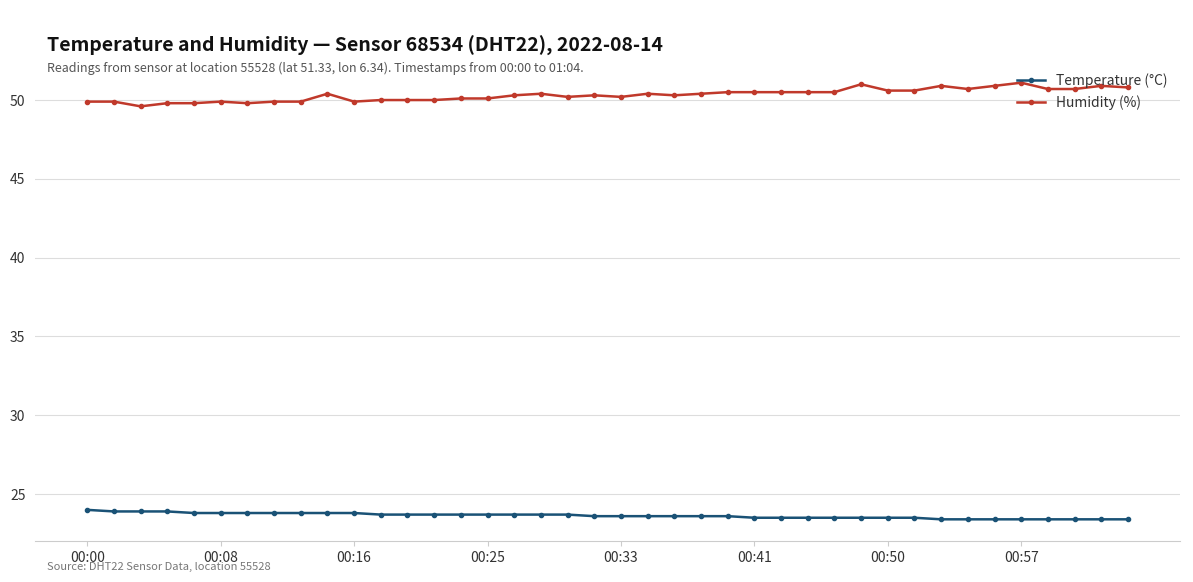

What is the value of the Temperature (°C) point at the 20th from the left?

23.6